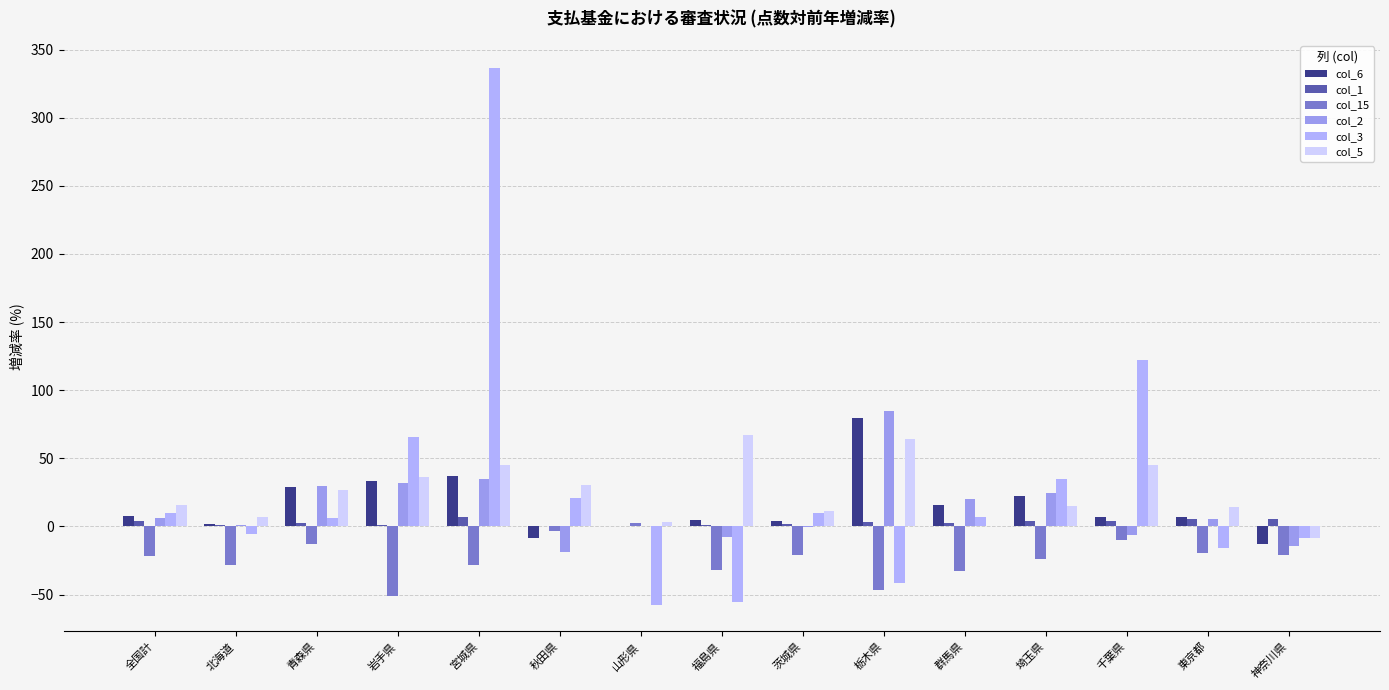

What is the label of the 8th bar from the left?

福島県